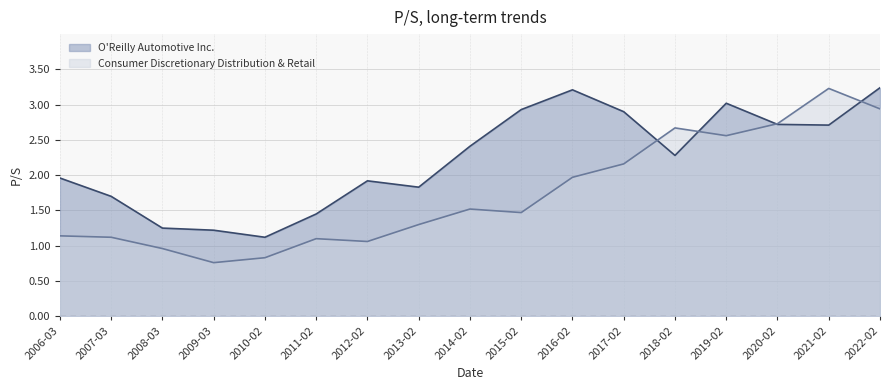

What is the smallest value displayed?

0.8